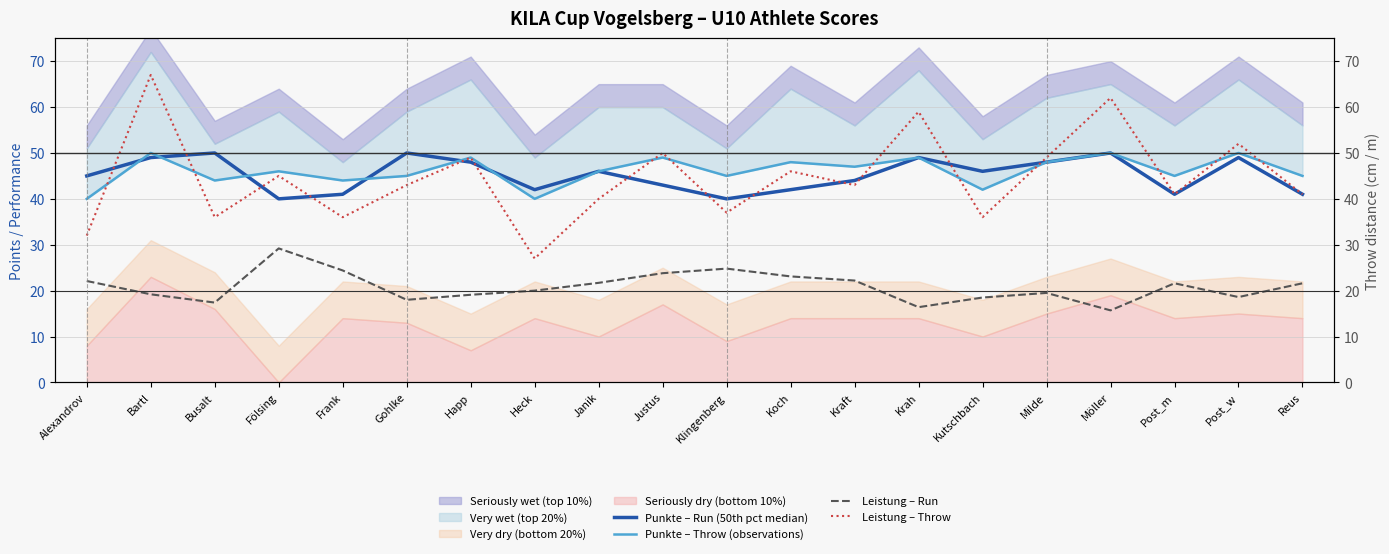

What is the value of the Punkte – Run (50th pct median) point at the 18th from the left?

41.0